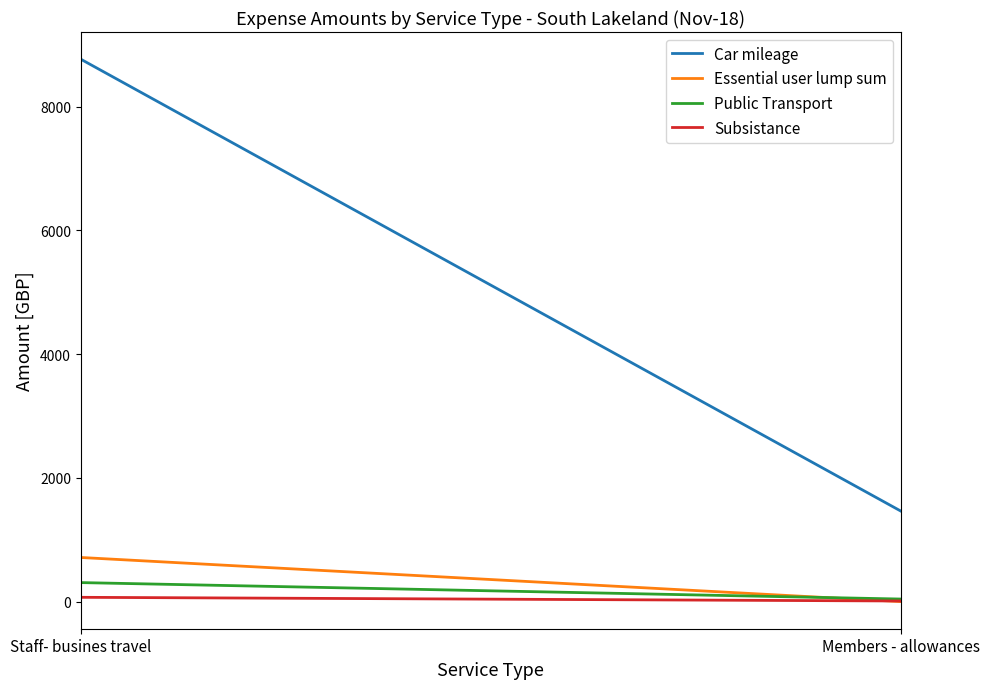

Reading left to right, what are all the values shown in this chart?

Car mileage: Staff- busines travel=8769.2	Members - allowances=1461.8
Essential user lump sum: Staff- busines travel=713.3	Members - allowances=0.0
Public Transport: Staff- busines travel=307.3	Members - allowances=41.3
Subsistance: Staff- busines travel=69.3	Members - allowances=9.7